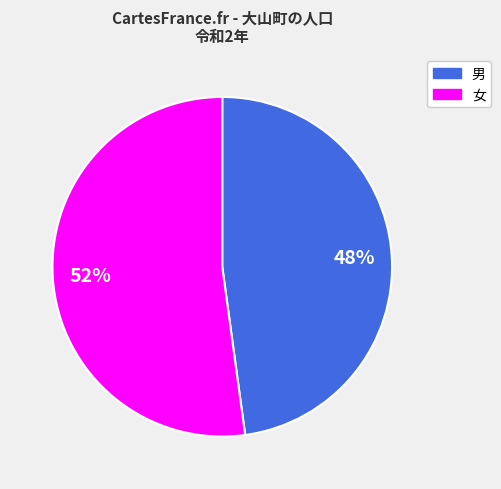

To the nearest percent, what is the difference between the largest and smallest slice percentages?

4%